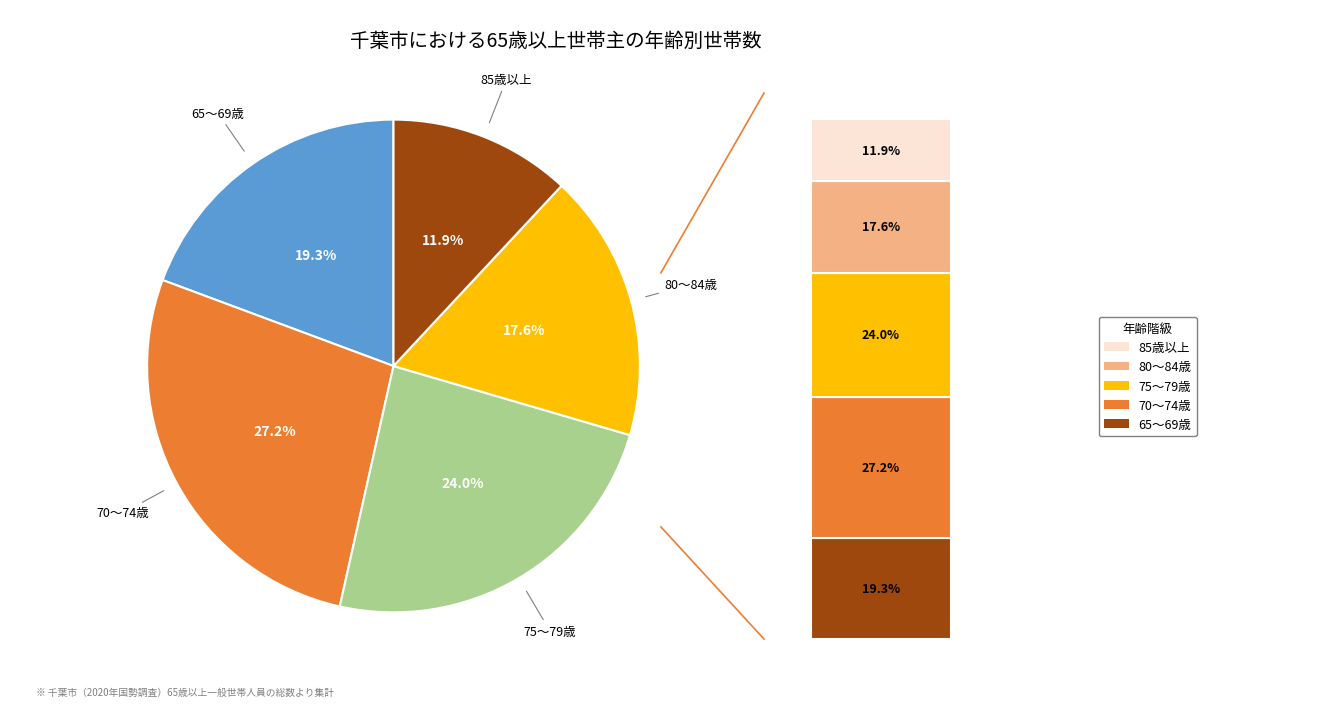

Which has a higher value, 65～69歳 or 70～74歳?

70～74歳